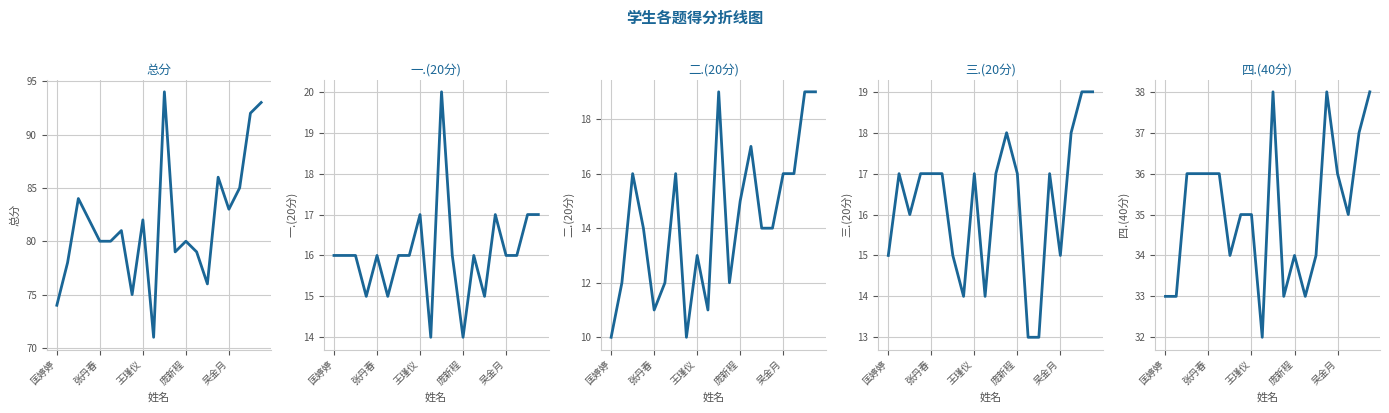

How many lines are shown in the chart?

5